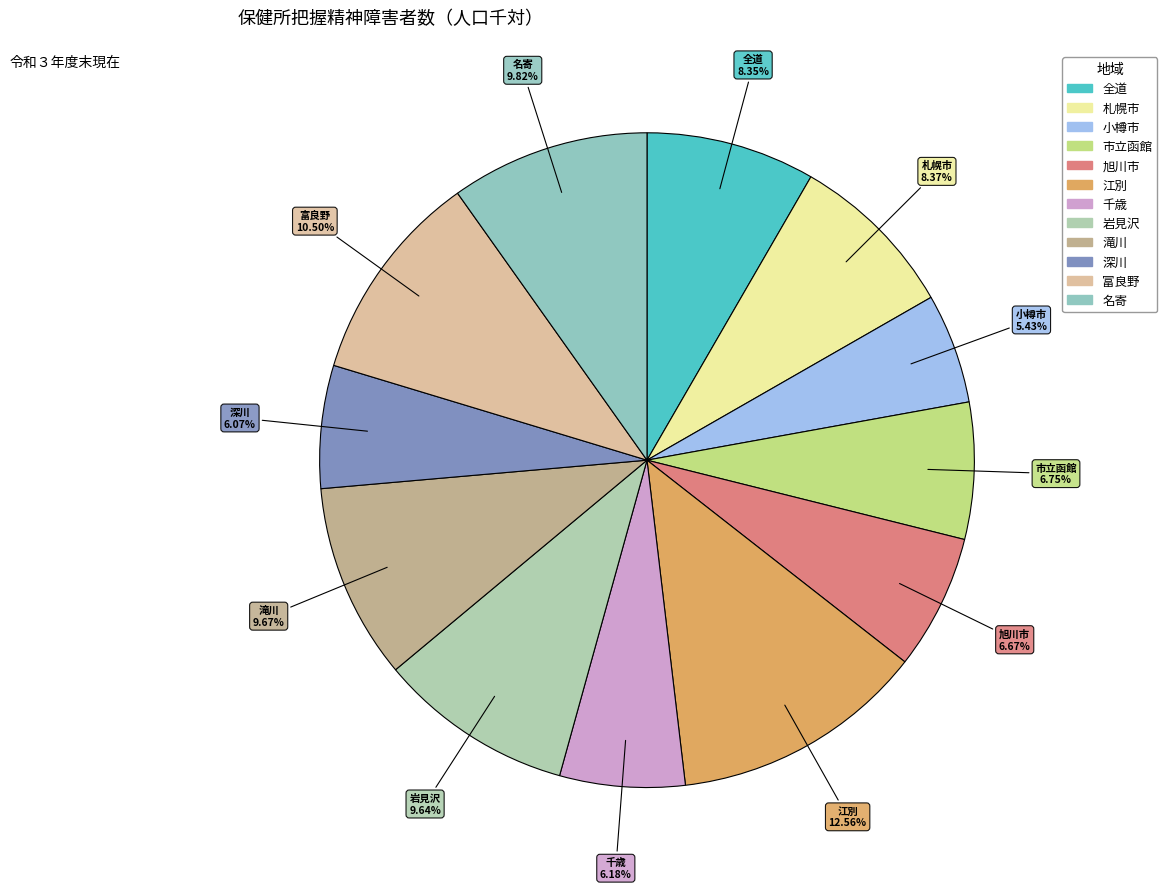

To the nearest percent, what portion does 小樽市 represent?

5%